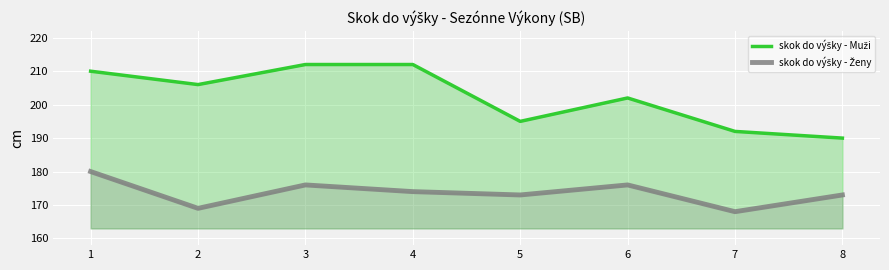

How many distinct data groups are displayed?

2